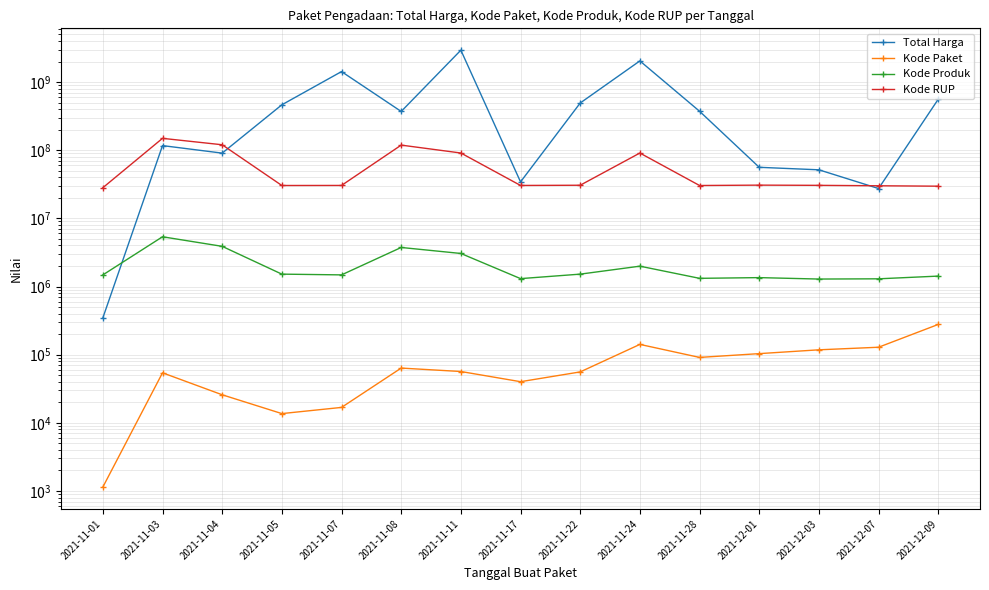

Where is Kode Produk nearest to the value 3328963?

2021-11-11